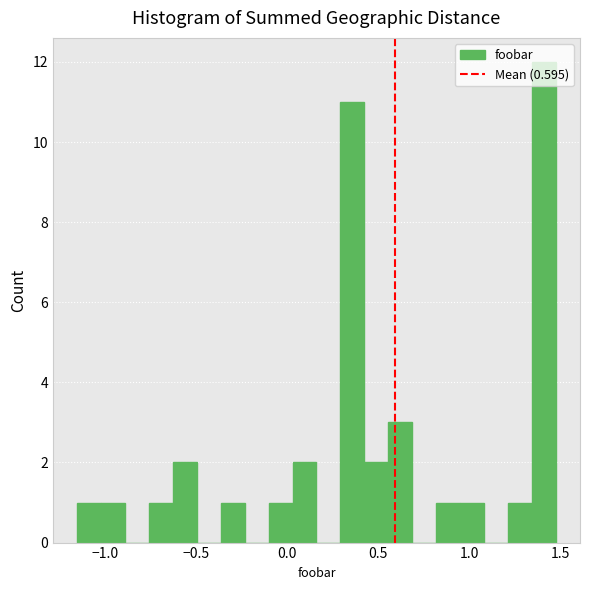

Around what value on the x-axis is the tallest bar? Give the approximate position of its centre, as read against the axis.

1.40